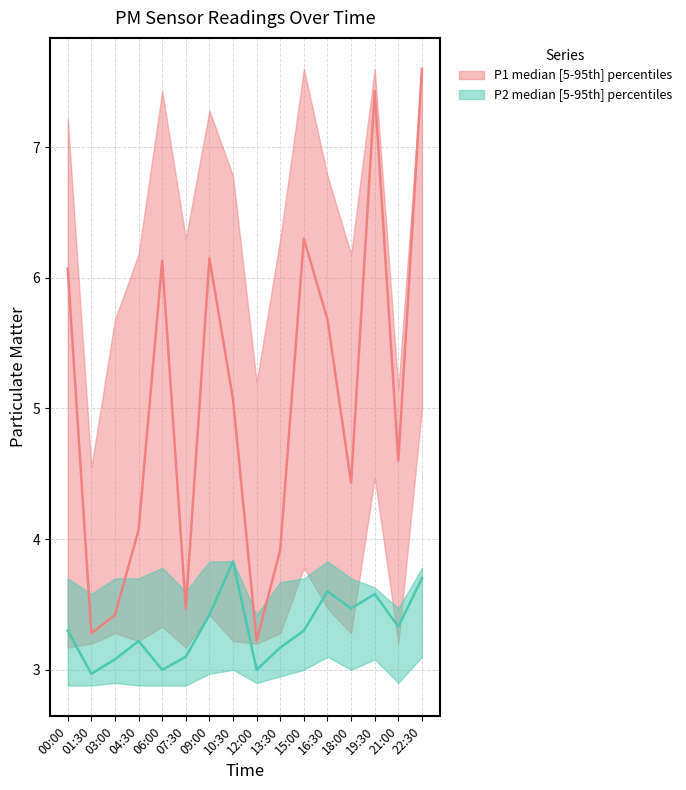

Is this an area chart (filled region under the line)?

No